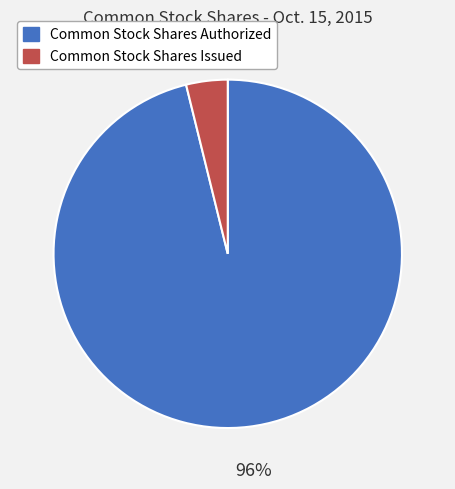

To the nearest percent, what percentage of the pie is Common Stock Shares Authorized?

96%